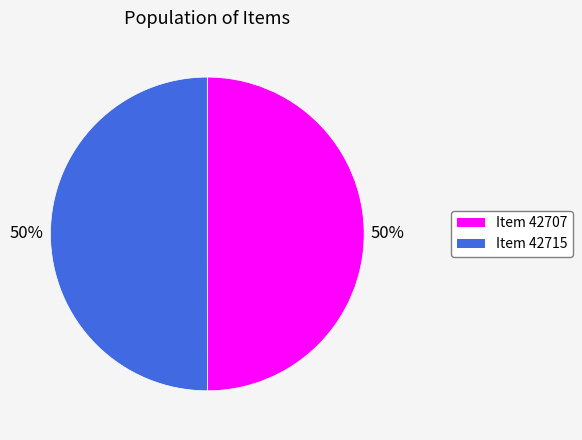

To the nearest percent, what is the combined percentage of Item 42707 and Item 42715?

100%